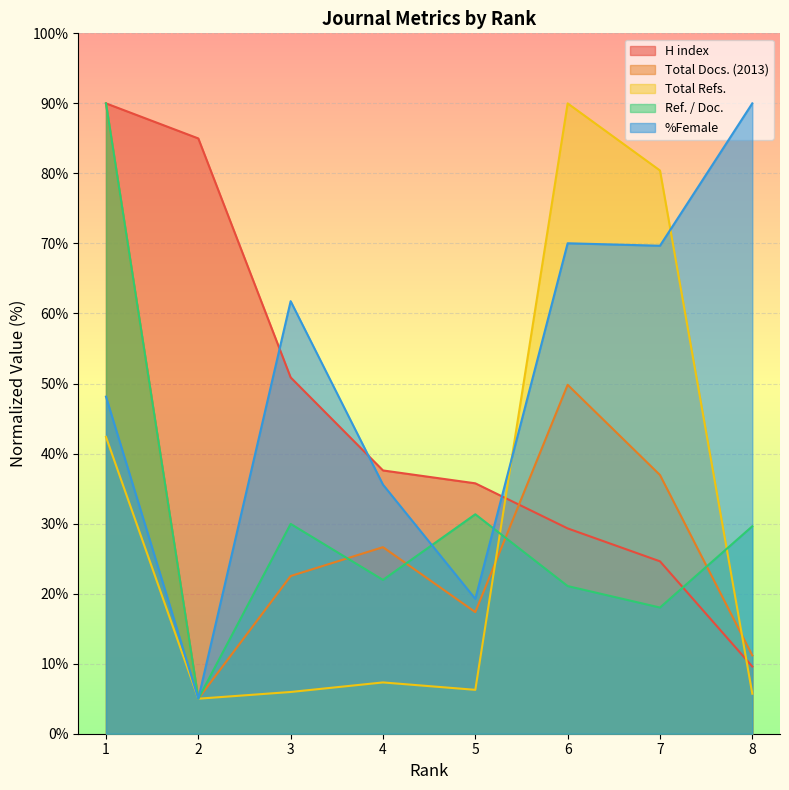

How many distinct data groups are displayed?

5